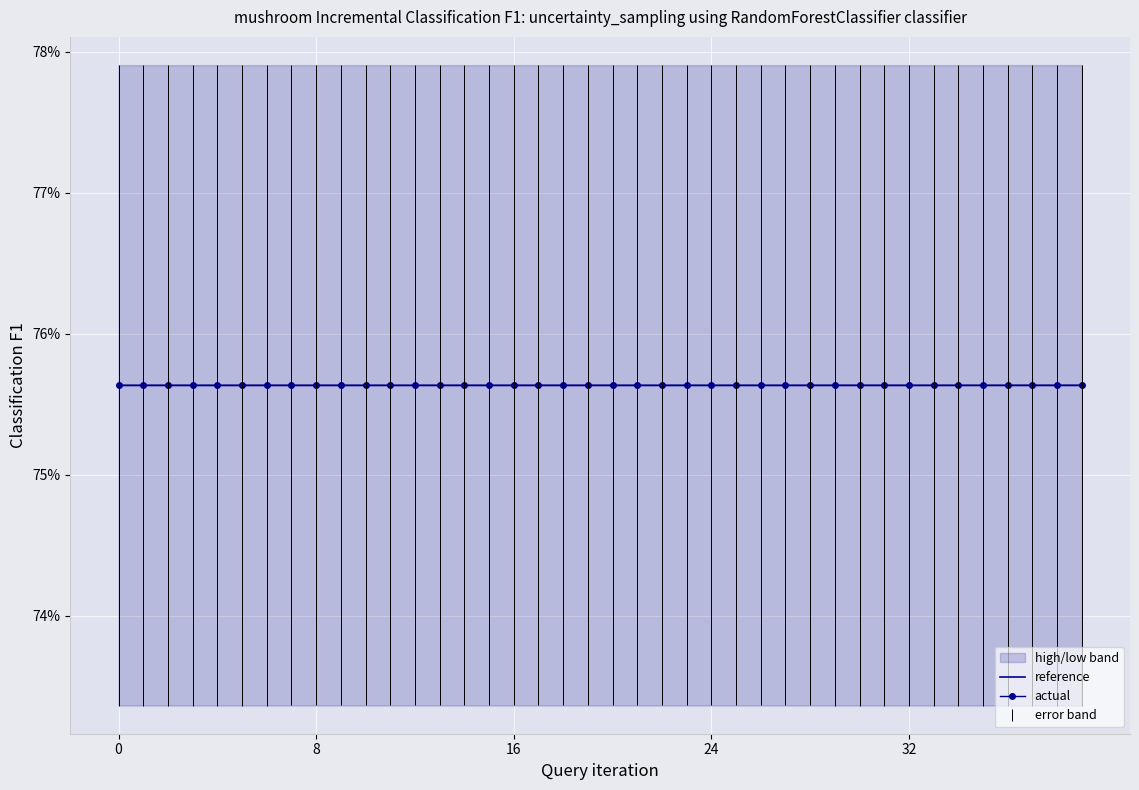

At which category is the sum across all series the highest?

39